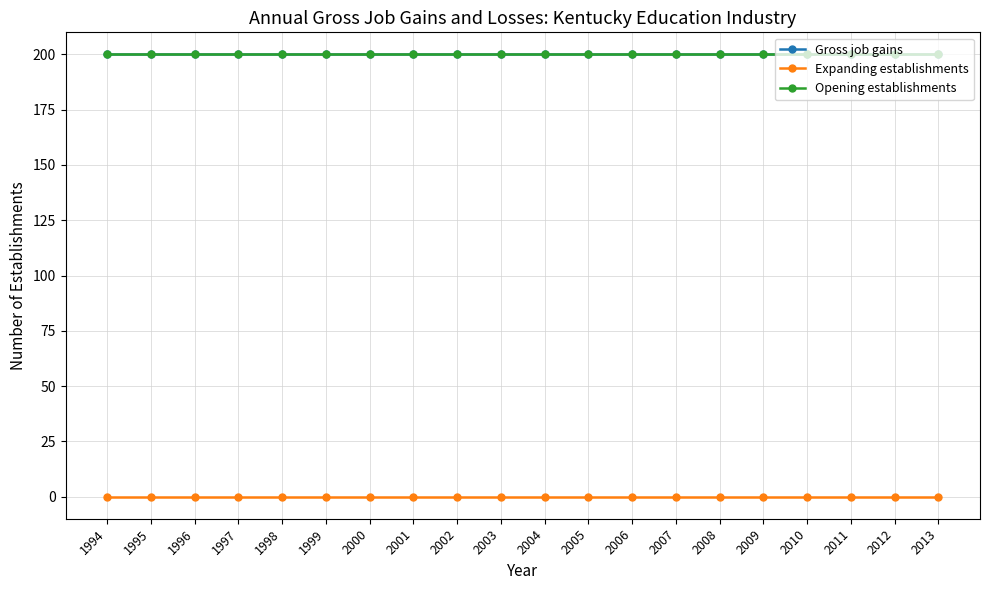

List the labels in order of Gross job gains value, largest first.

1994, 1995, 1996, 1997, 1998, 1999, 2000, 2001, 2002, 2003, 2004, 2005, 2006, 2007, 2008, 2009, 2010, 2011, 2012, 2013